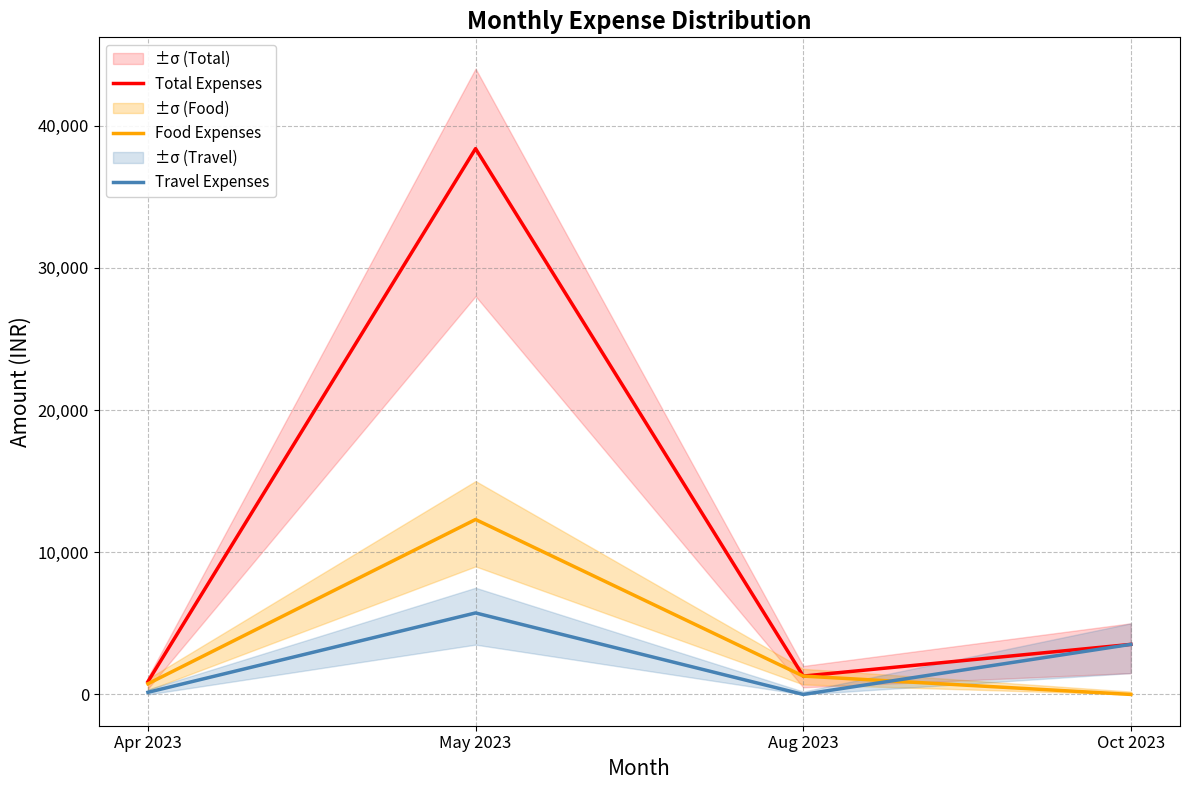

Which series has the largest range (max minus min)?

Total Expenses